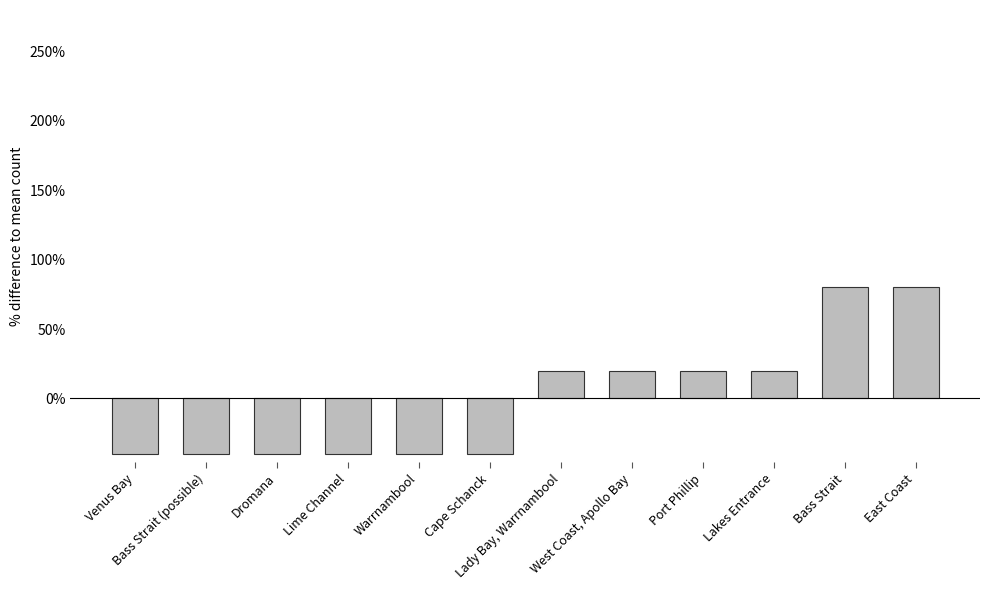

What is the difference between the maximum and minimum values?

120.0